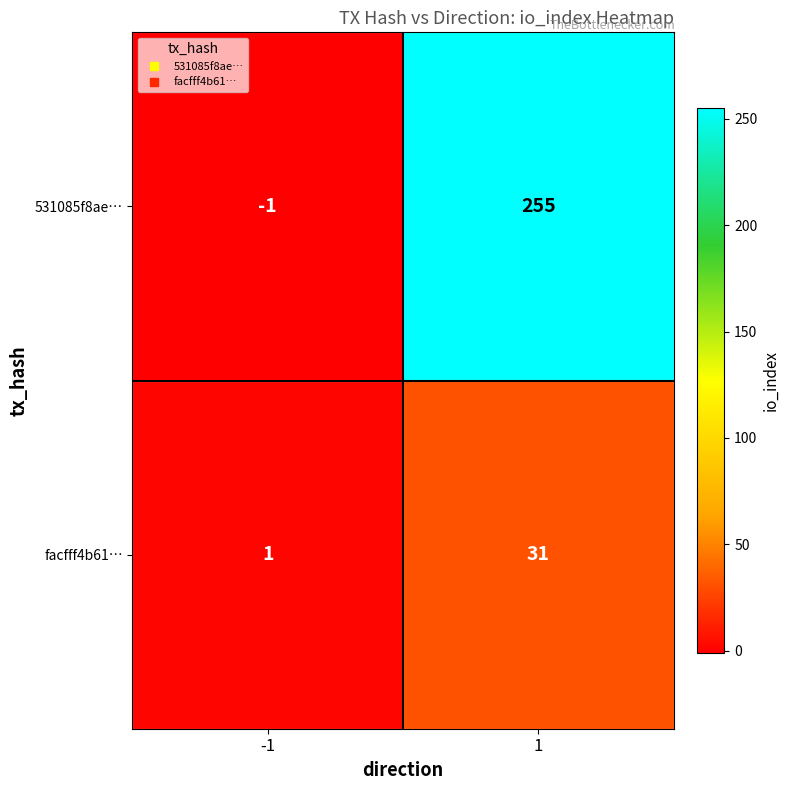

What is the average value of the 531085f8ae… series?

127